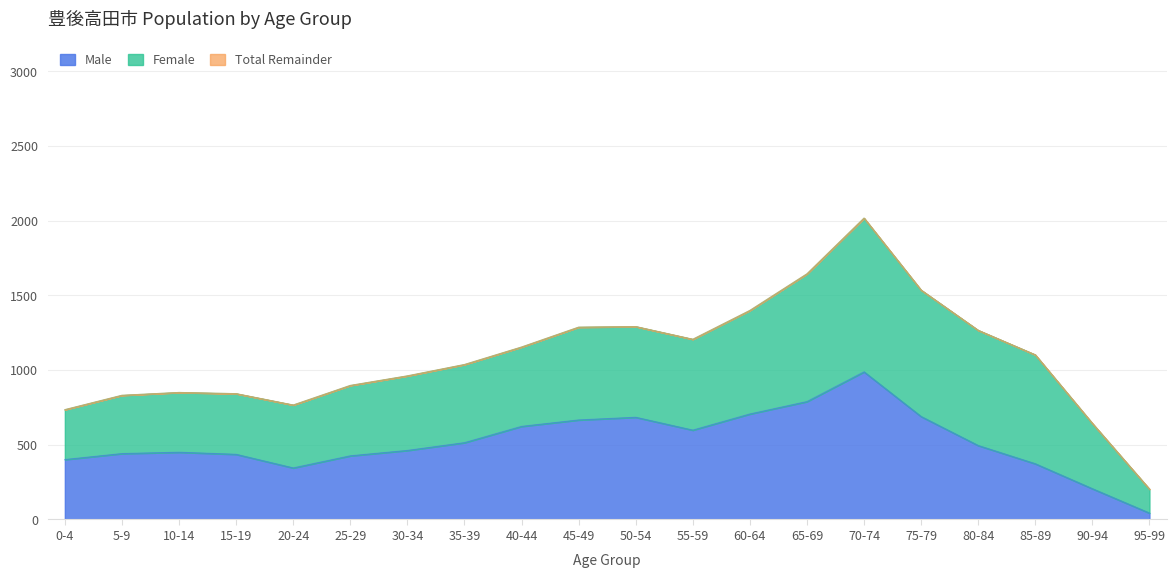

At which label does Male reach its peak?

70-74